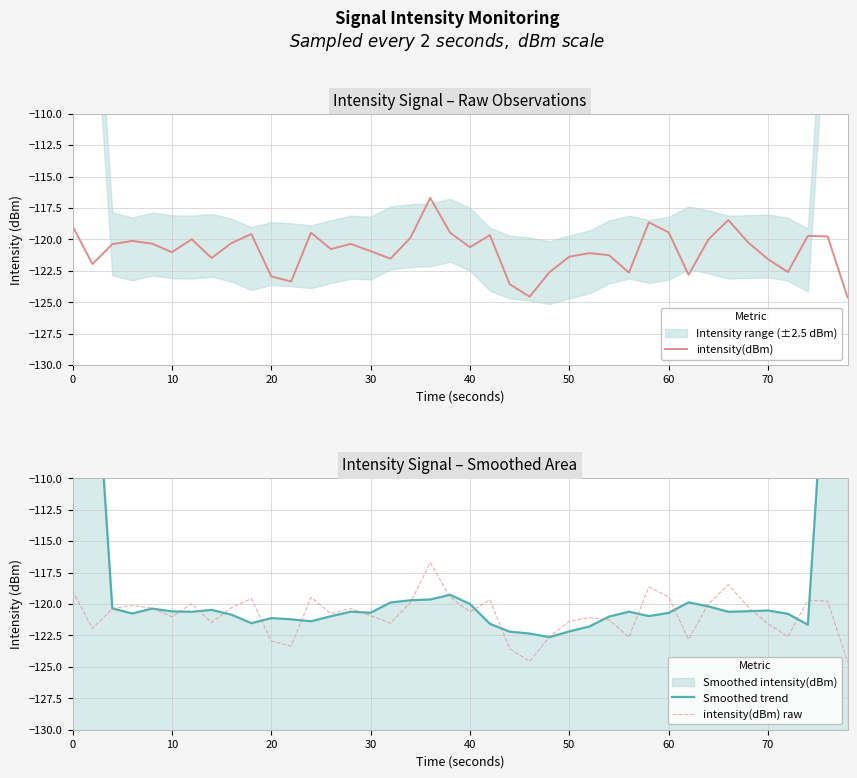

What is the maximum value for intensity(dBm) raw?

-116.7